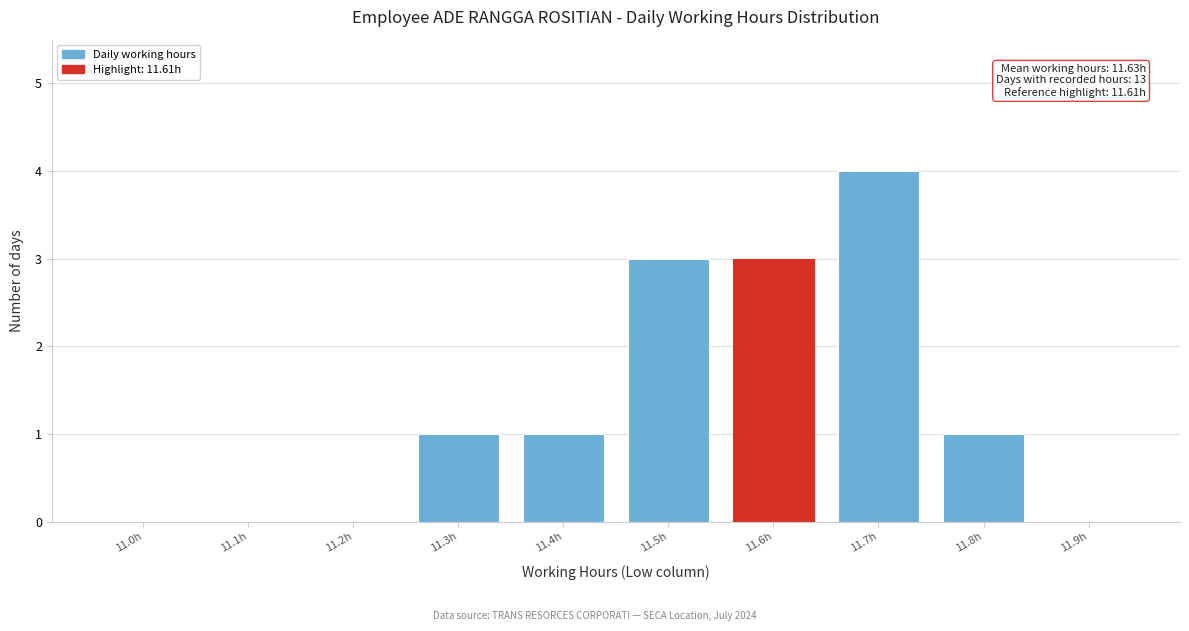

Reading left to right, list all the values displayed in this chart.

11.0h=0	11.1h=0	11.2h=0	11.3h=1	11.4h=1	11.5h=3	11.6h=3	11.7h=4	11.8h=1	11.9h=0